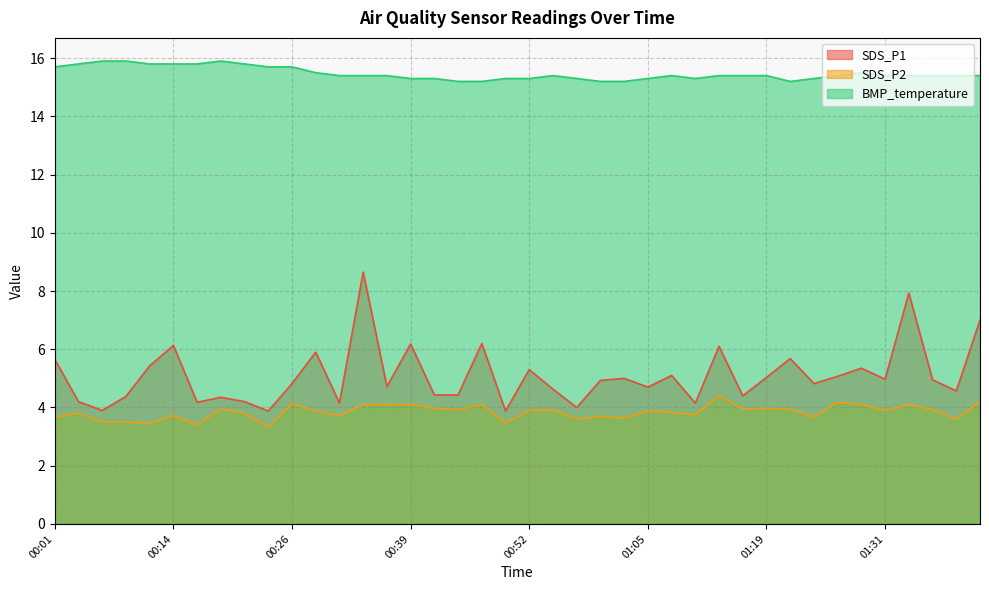

What is the lowest value of the SDS_P2 series?

3.3